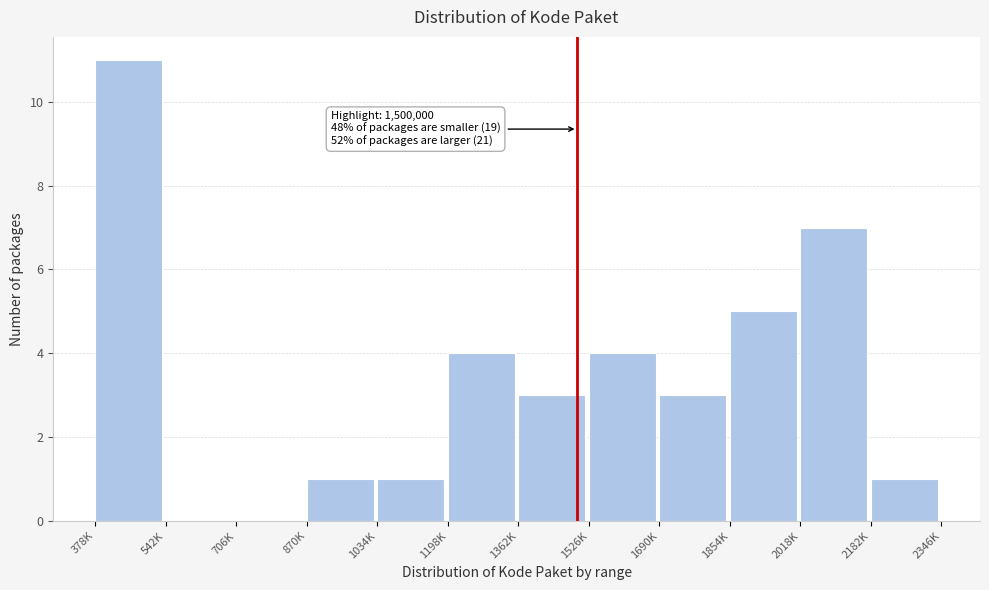

Reading right to left, what are all the values shown in this chart?

2182K=1	2018K=7	1854K=5	1690K=3	1526K=4	1362K=3	1198K=4	1034K=1	870K=1	706K=0	542K=0	378K=11